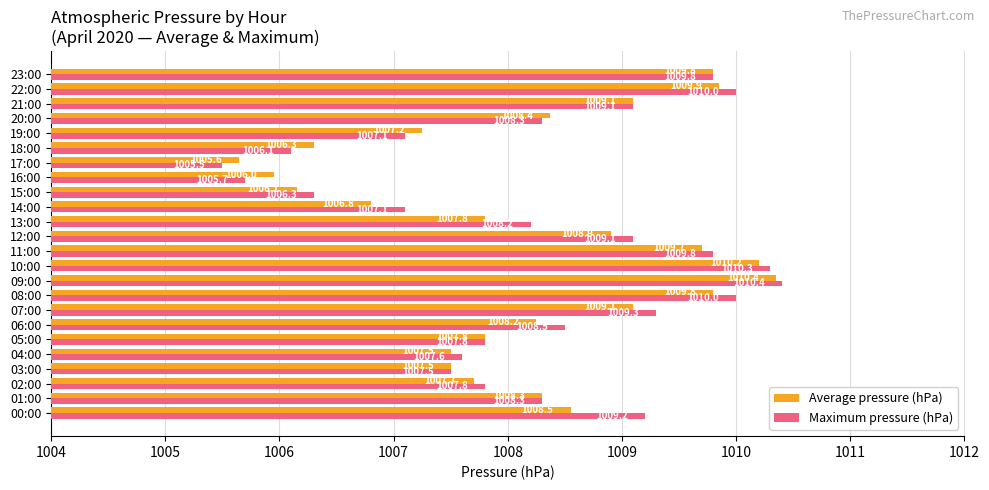

Which series has the largest total across all categories?

Maximum pressure (hPa)